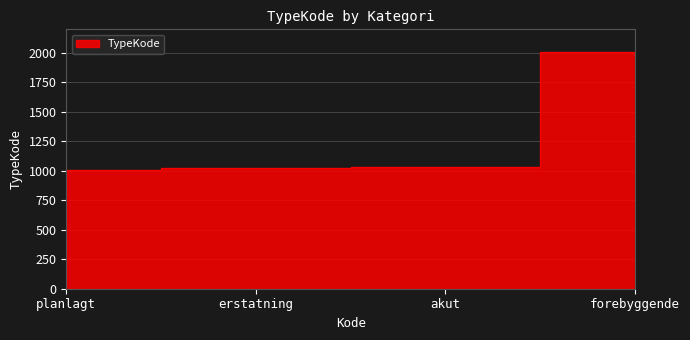

The value at akut is 1030. True or false?

True